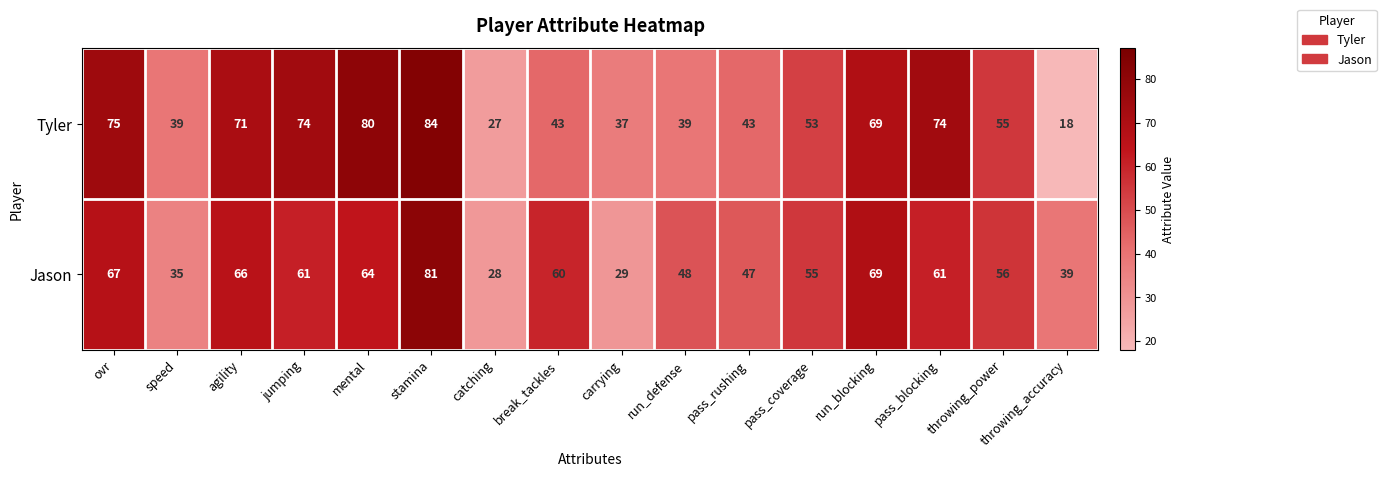

Is it true that Tyler equals 64 at speed?

False